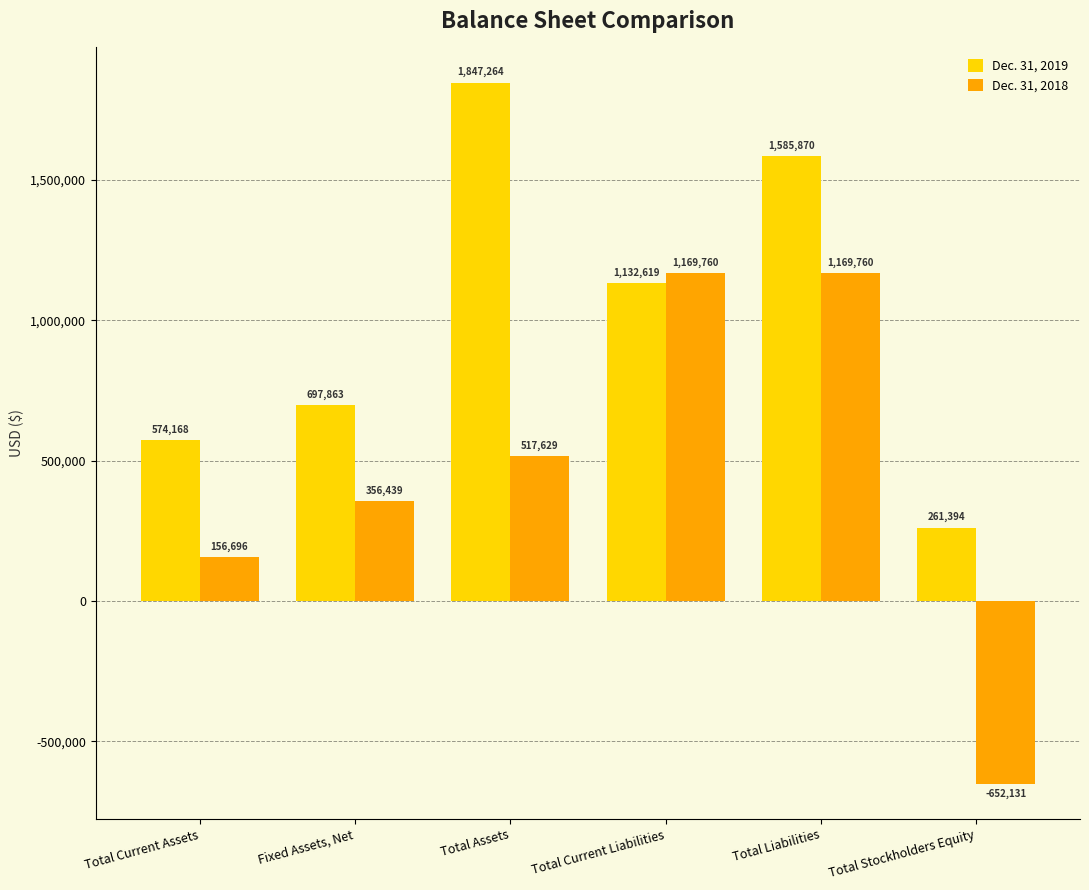

Is the value of Dec. 31, 2018 at Total Current Assets greater than the value of Dec. 31, 2019 at Total Current Liabilities?

No